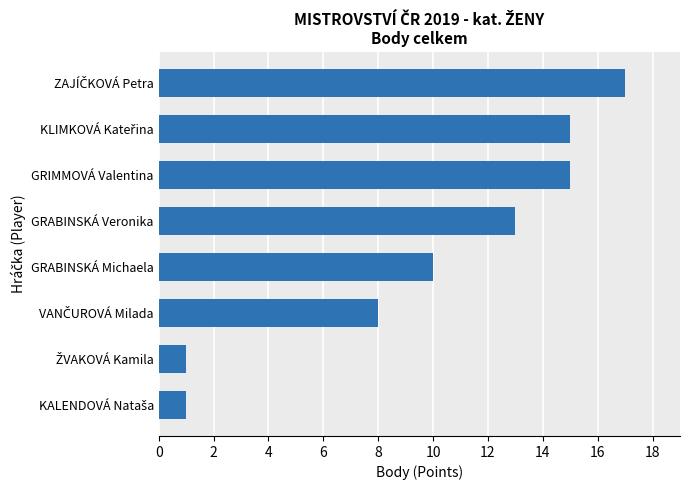

What is the greatest value displayed?

17